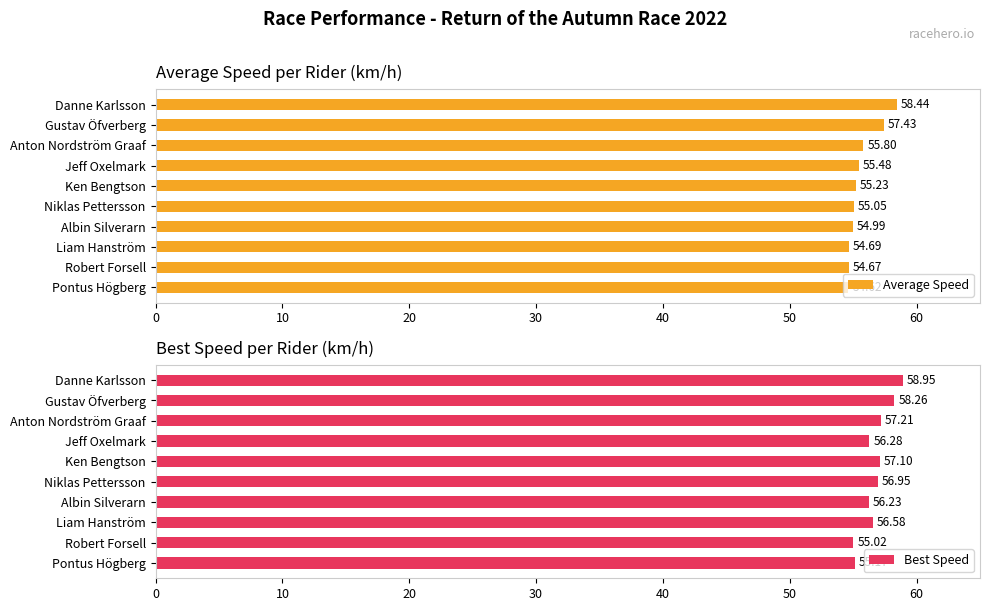

What is the sum of all Average Speed values?

556.4